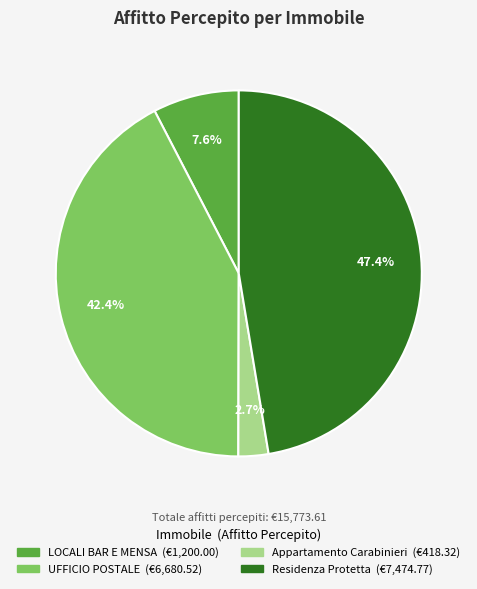

Is there a majority slice in this chart?

No